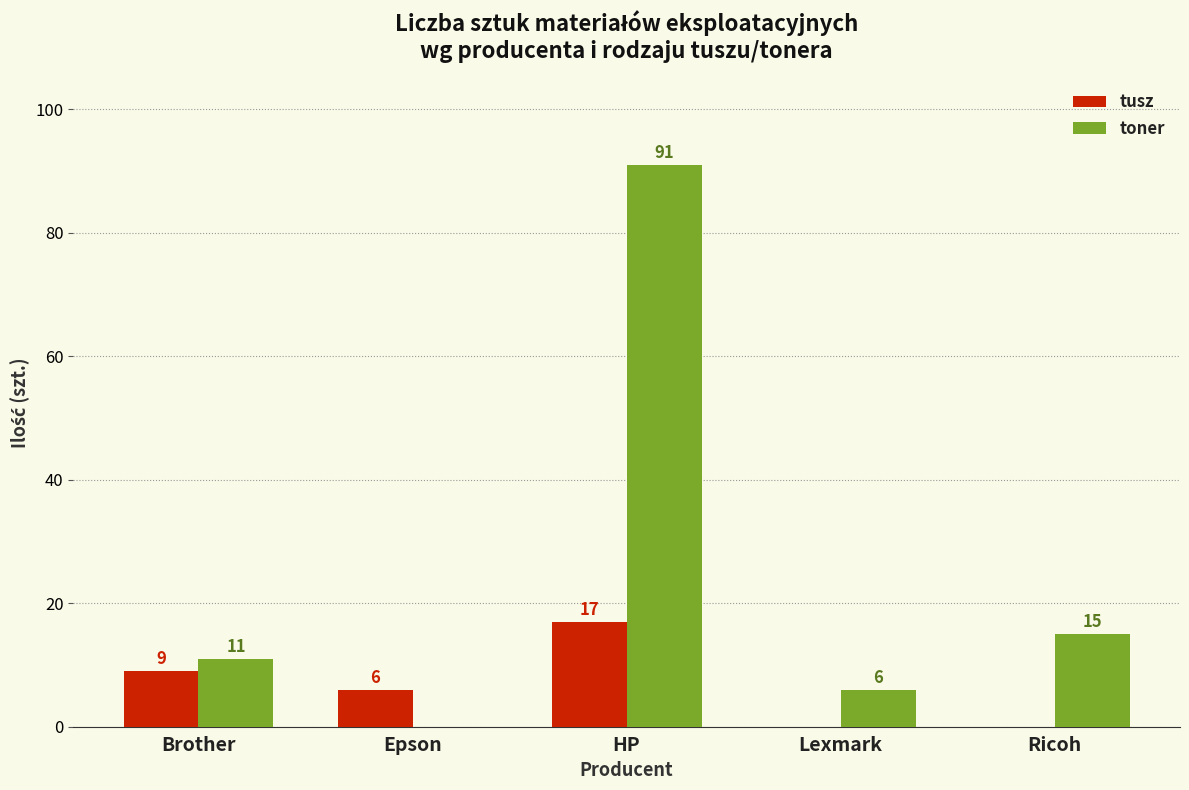

What is the difference between the toner values at HP and Ricoh?

76